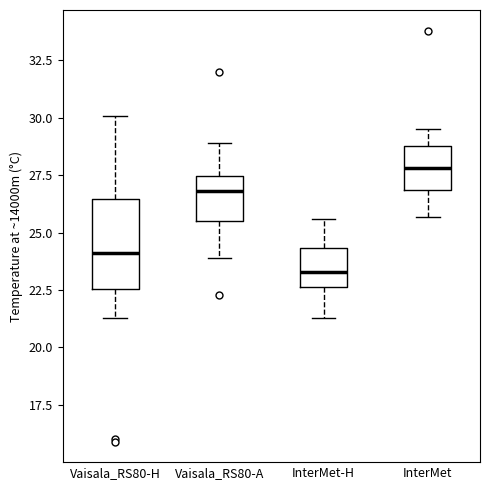

Where does the lower whisker of the box for InterMet end on the y-axis? The values are not printed on the chart, so give them approximately, as read against the axis.

25.5